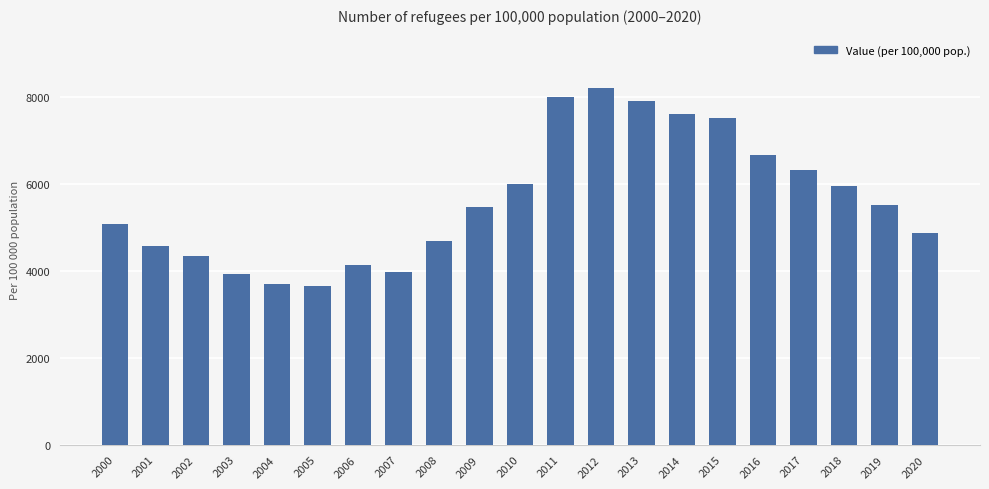

What is the difference between the maximum and minimum values?

4558